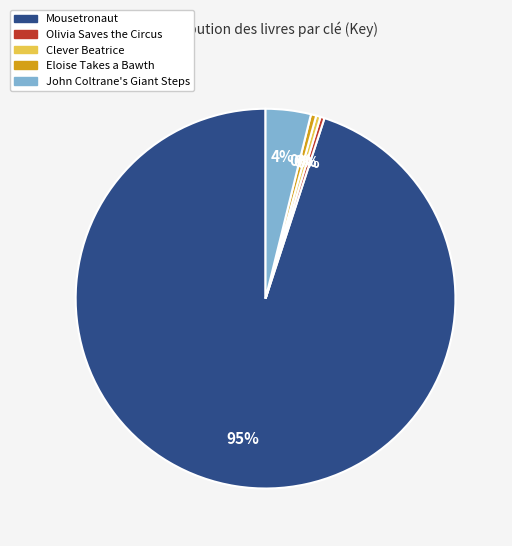

To the nearest percent, what is the combined percentage of Clever Beatrice and John Coltrane's Giant Steps?

4%